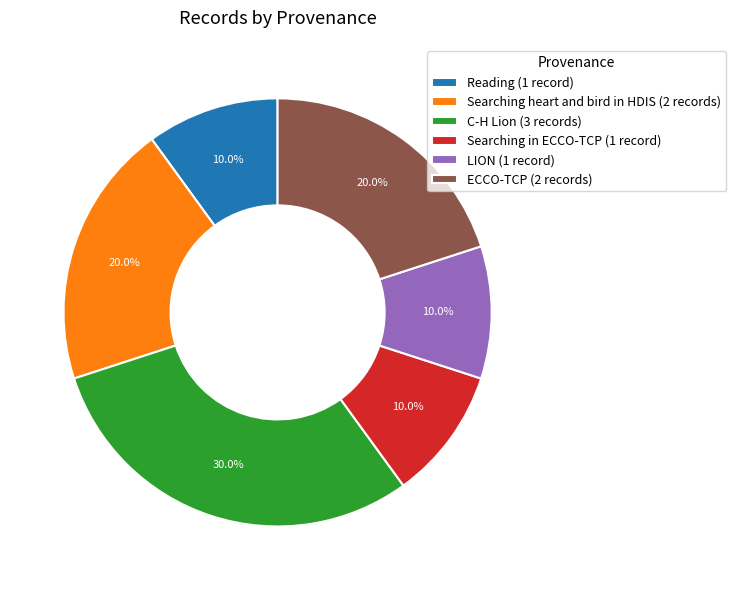

Does any single category account for the majority?

No